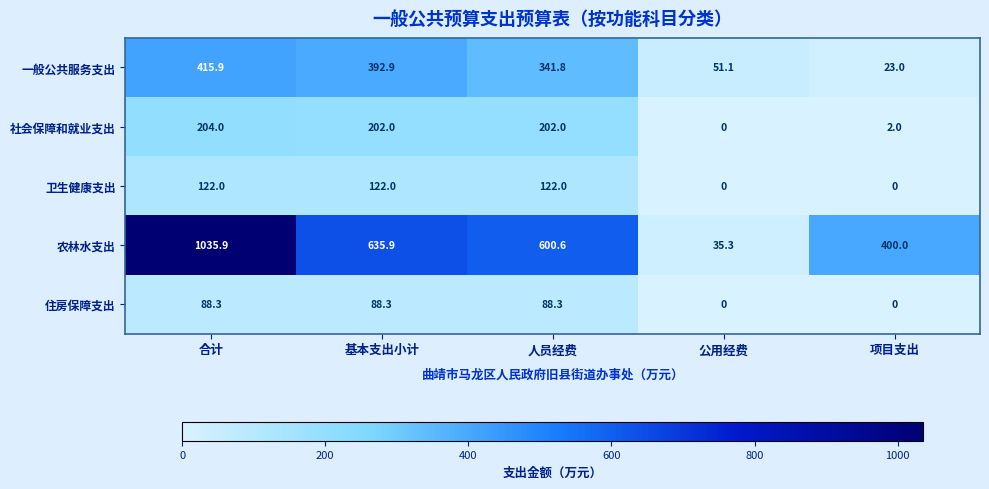

Is it true that 农林水支出 equals 273.7 at 基本支出小计?

False